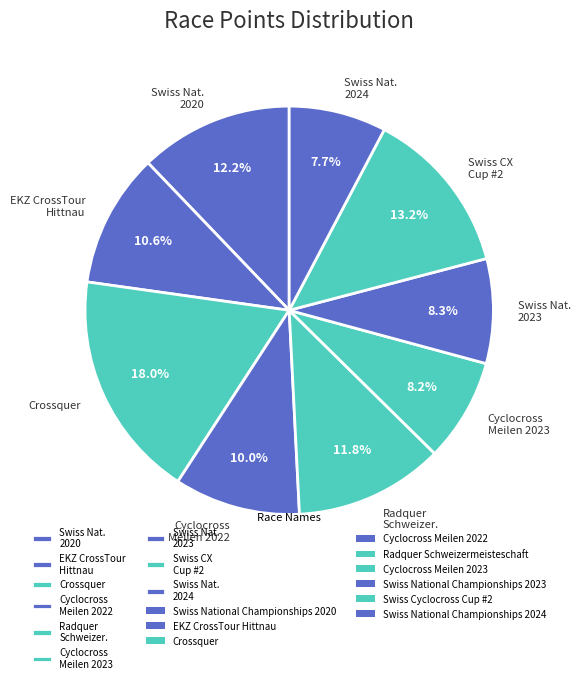

What percentage is NOT represented by Swiss CX Cup #2?

86.8%